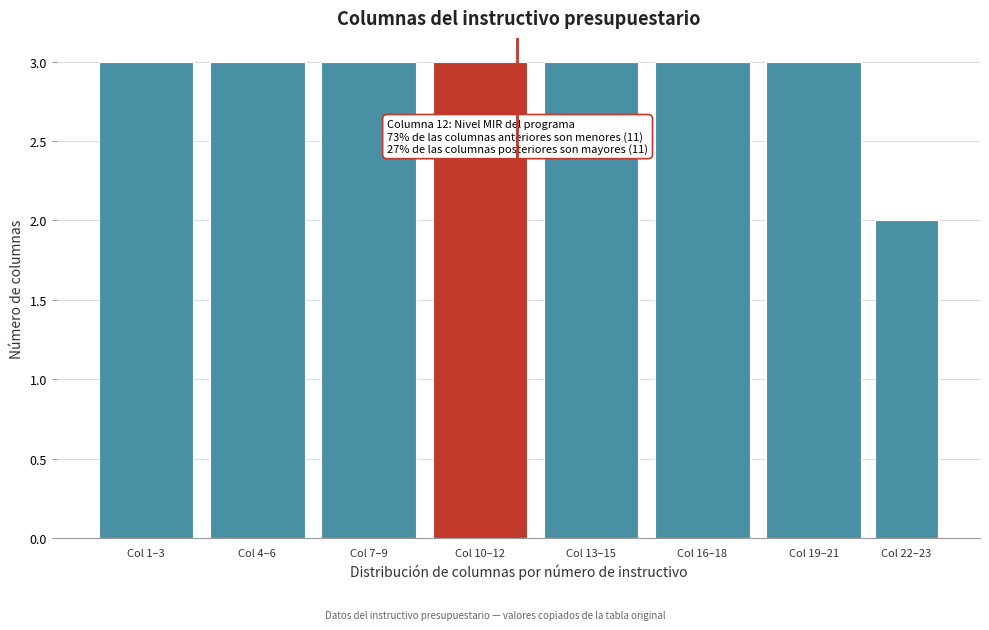

Reading left to right, transcribe all the data shown in this chart.

Col 1–3=3	Col 4–6=3	Col 7–9=3	Col 10–12=3	Col 13–15=3	Col 16–18=3	Col 19–21=3	Col 22–23=2